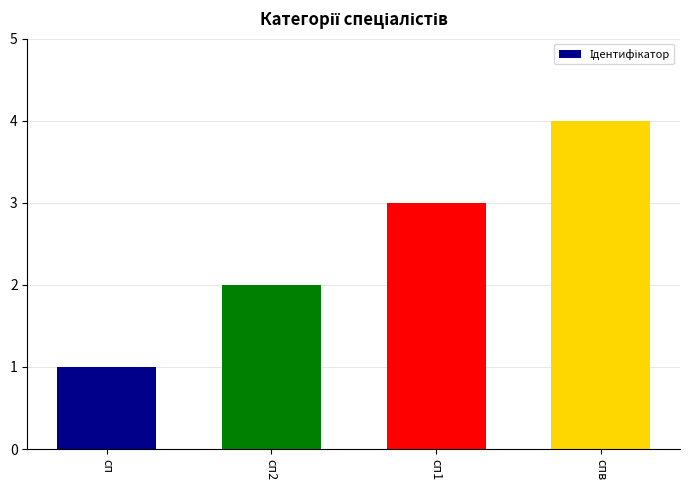

What is the difference between the maximum and minimum values?

3